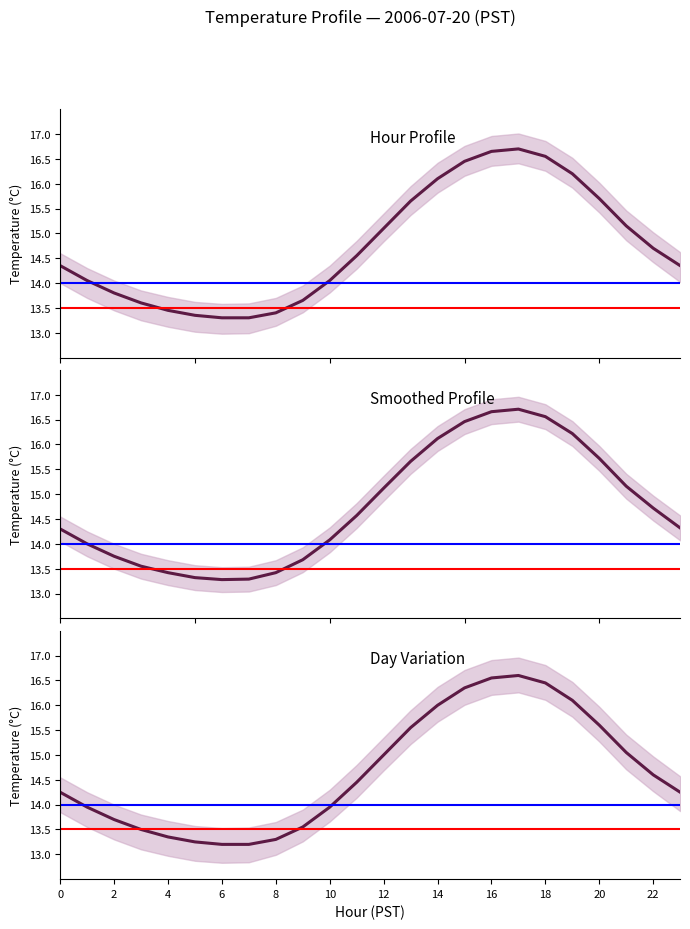

How many values in the Upper series exceed 14?

14